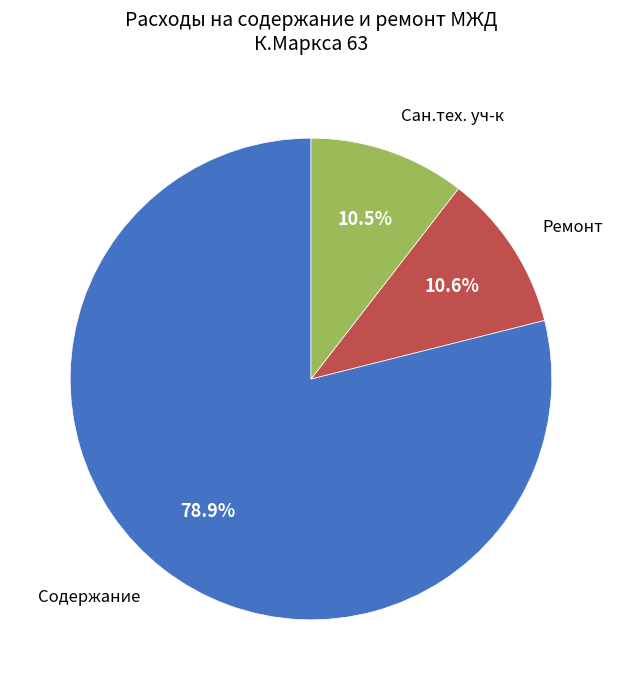

How many slices are in this pie chart?

3